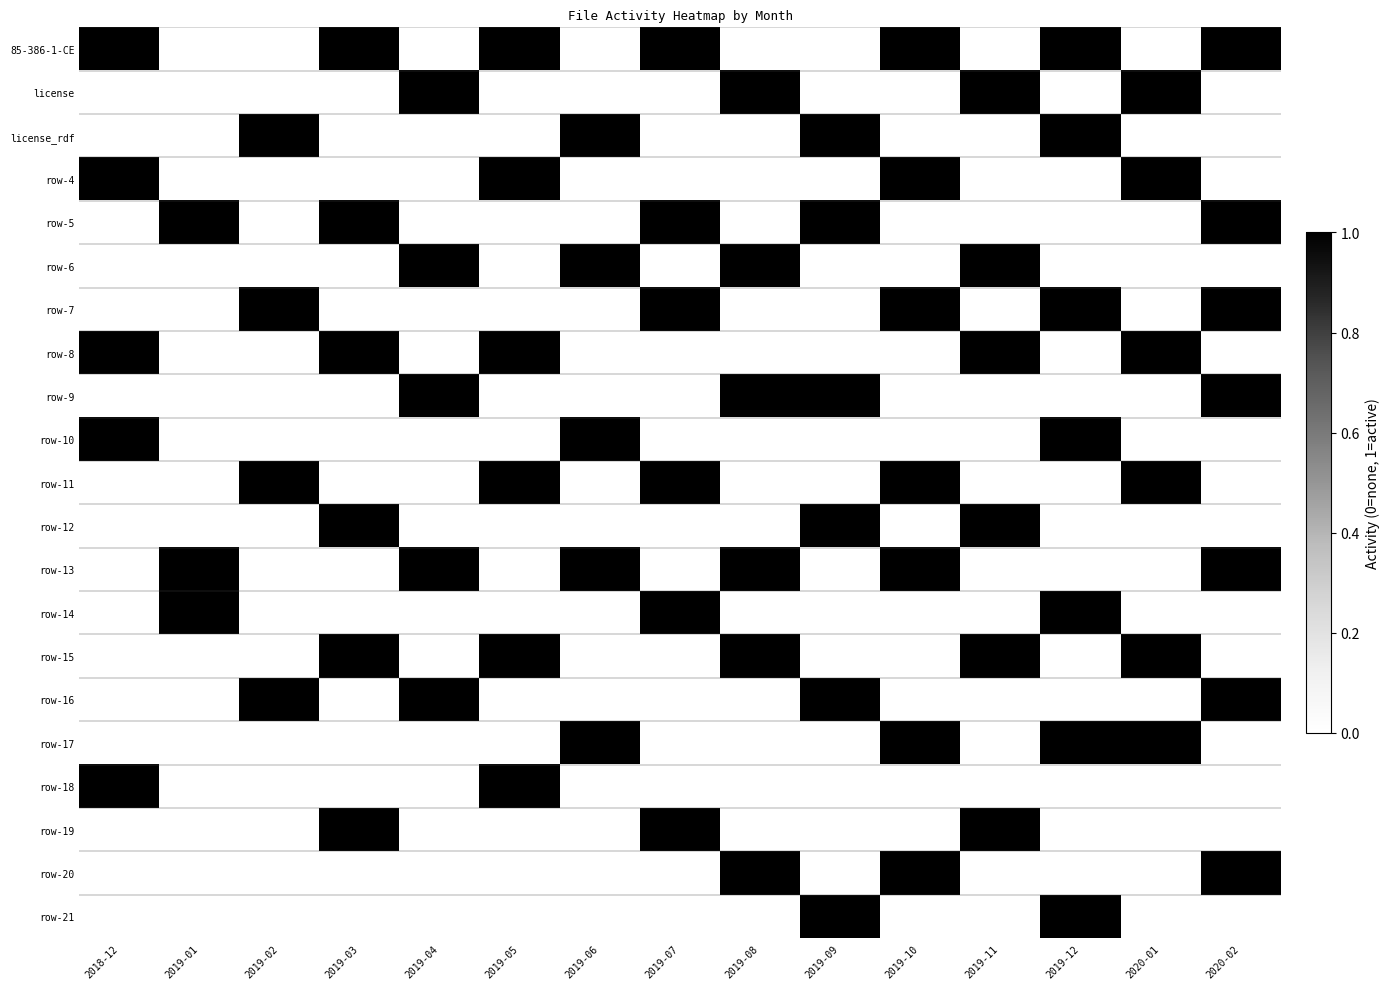

How many data points does each series have?

15